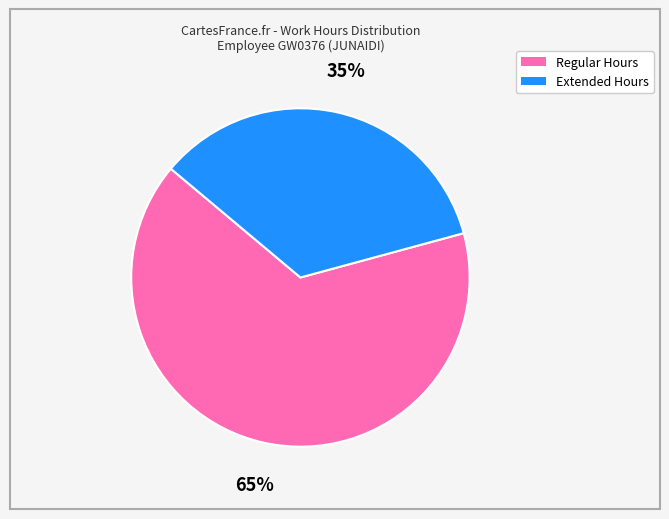

How many slices are in this pie chart?

2